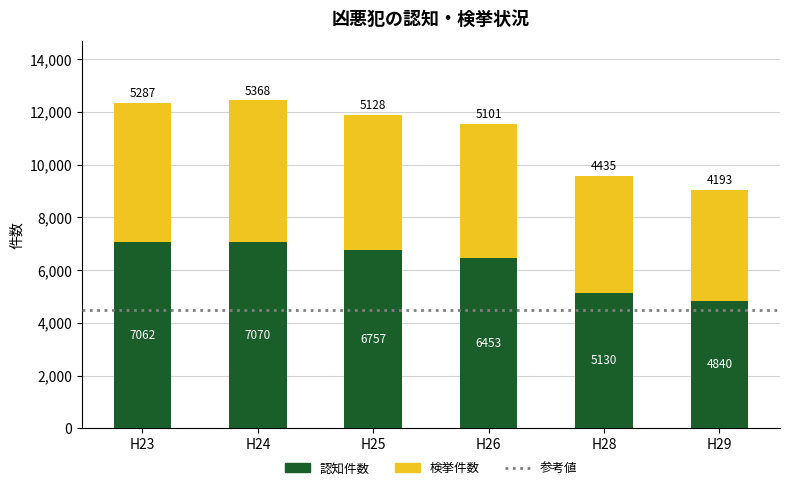

What is the highest value of the 認知件数 series?

7070